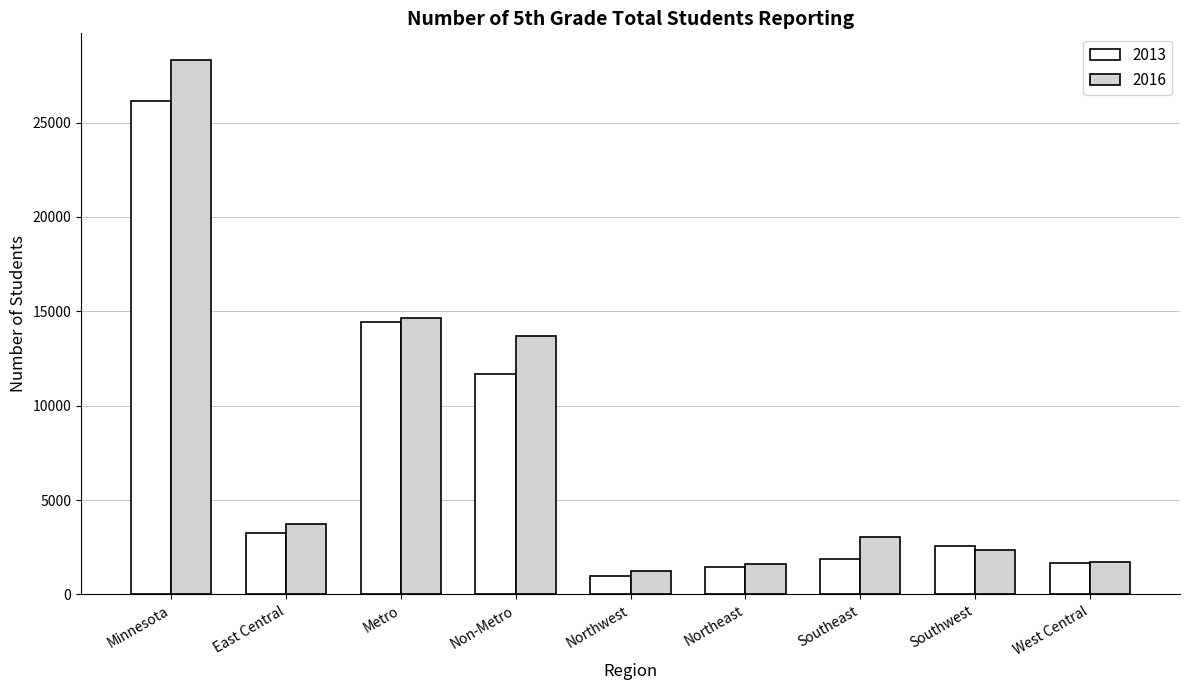

True or false: 2016 has a value of 16958 at Minnesota.

False